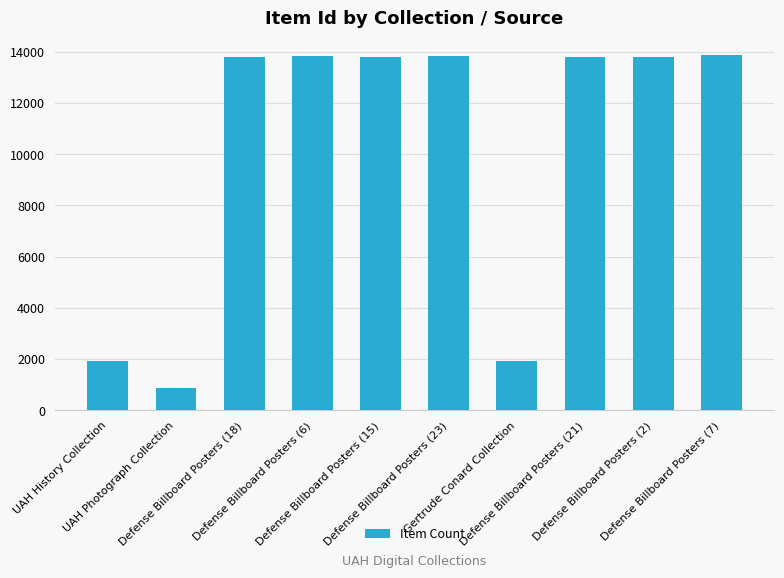

The value at Defense Billboard Posters (2) is 13816. True or false?

True